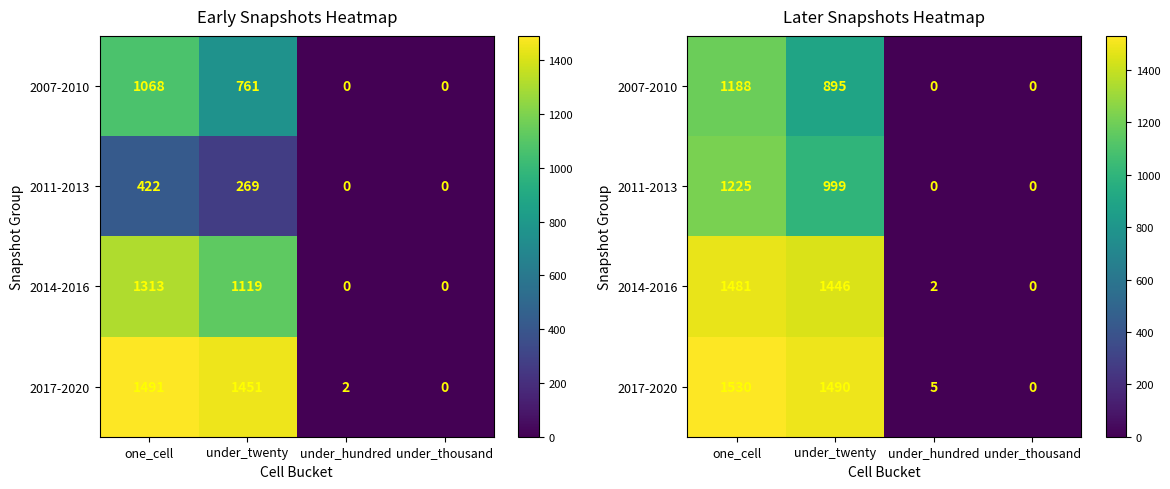

Between one_cell and under_twenty, which is larger?

one_cell